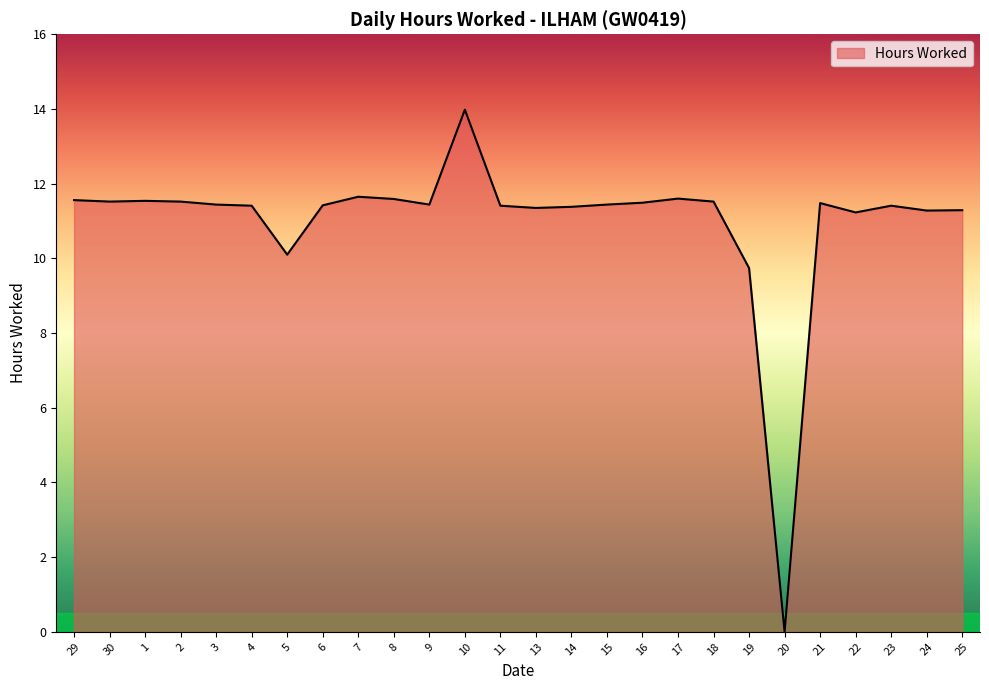

Which label corresponds to the smallest value in the chart?

20